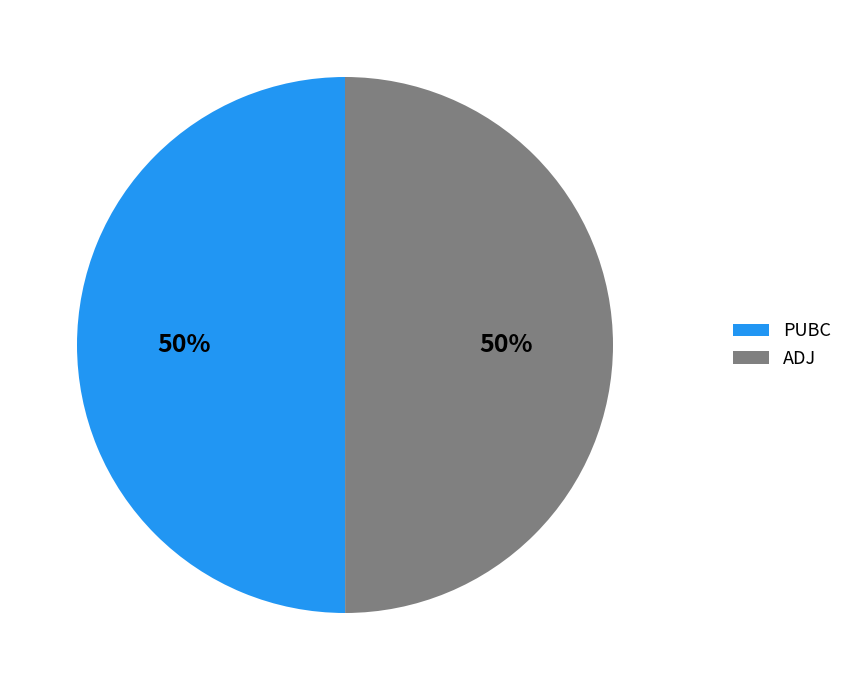

Approximately how many times larger is the value at PUBC compared to ADJ?

1.0